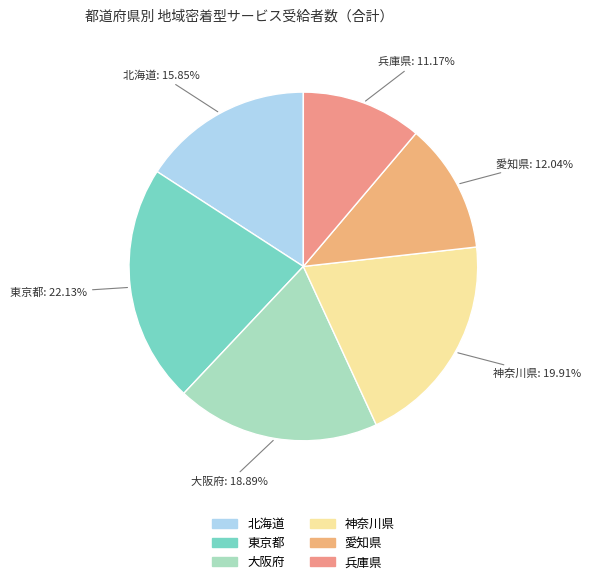

Do 東京都 and 大阪府 together represent more than half of the pie?

No